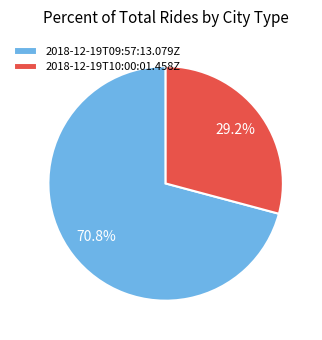

True or false: 2018-12-19T09:57:13.079Z accounts for 81% of the total.

False